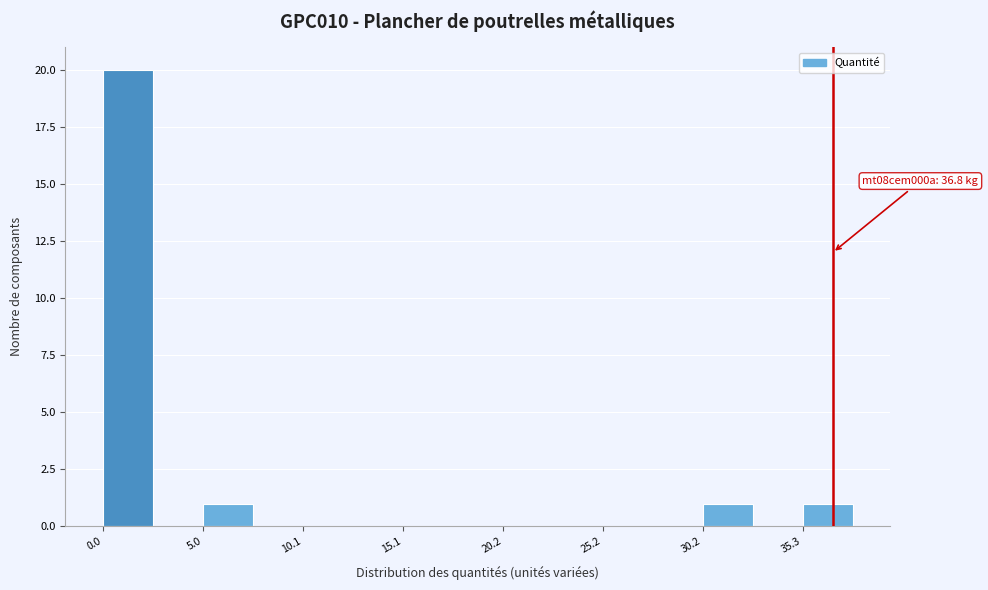

Read against the x-axis, roughly where is the centre of the tallest bar?

1